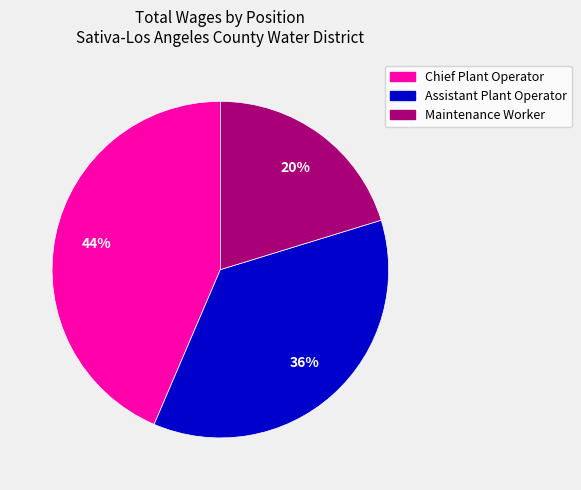

To the nearest percent, what portion does Chief Plant Operator represent?

44%